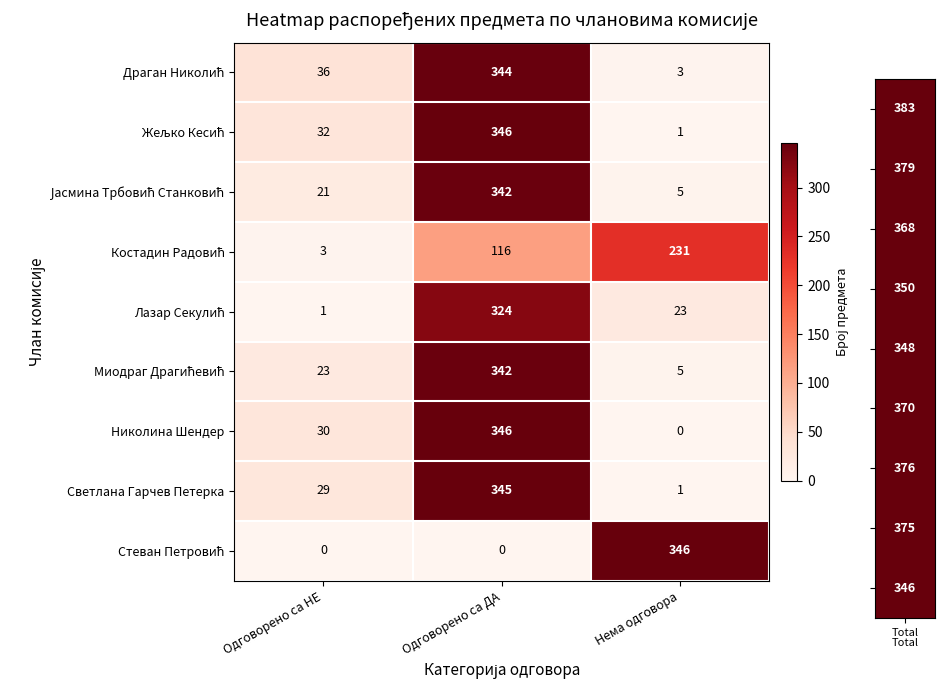

What is the greatest value displayed?

346